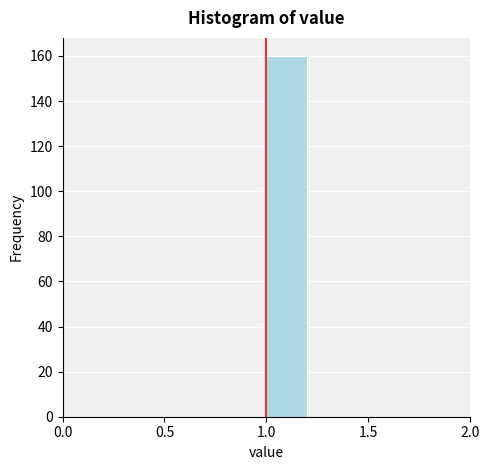

How tall is the bar that spans 1.0 to 1.2 on the x-axis? The values are not printed on the chart, so give them approximately, as read against the axis.

160